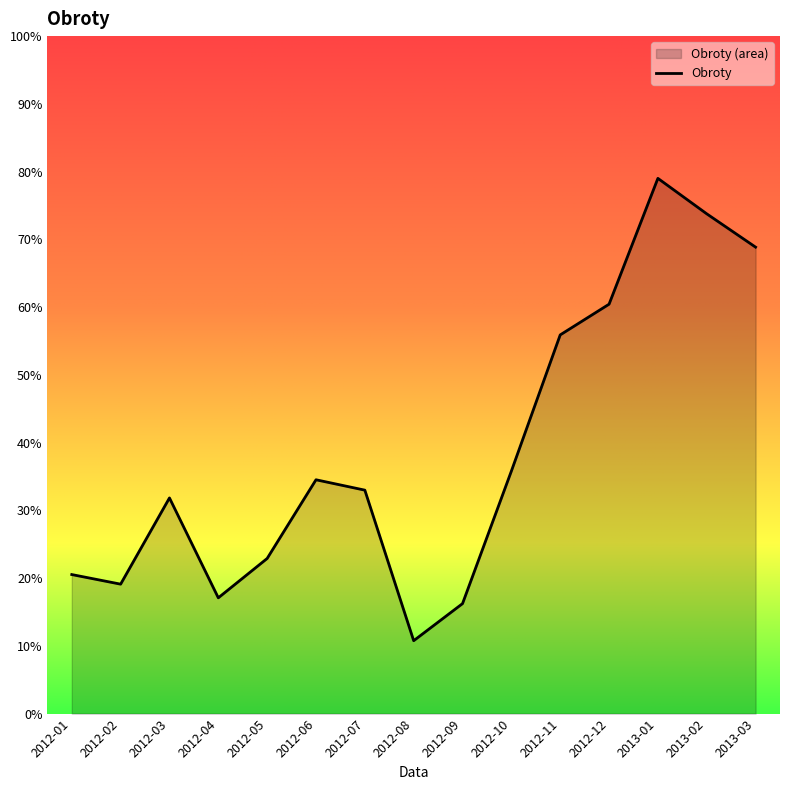

How many distinct data groups are displayed?

1